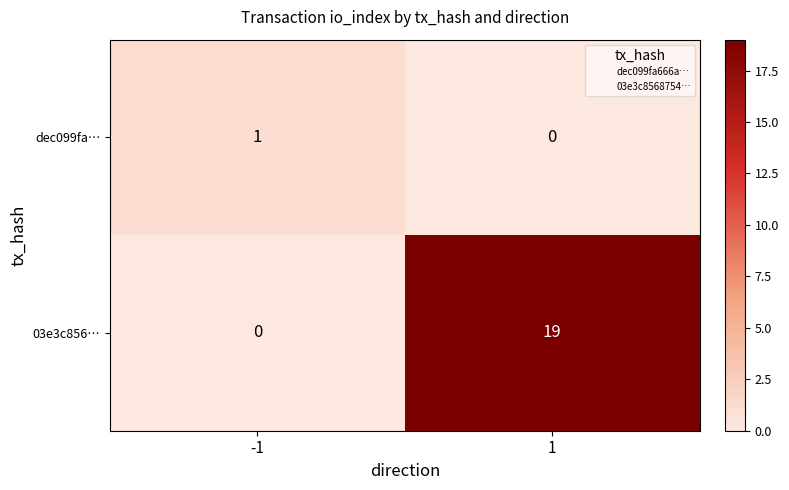

Reading right to left, list all the values displayed in this chart.

dec099fa…: 1=0	-1=1
03e3c856…: 1=19	-1=0